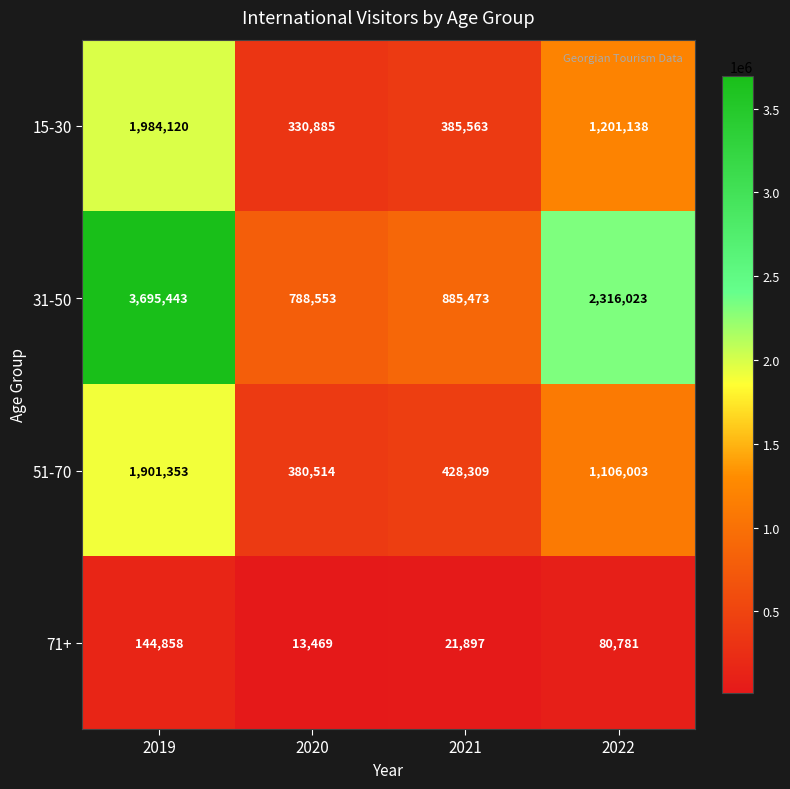

What is the smallest value displayed?

13469